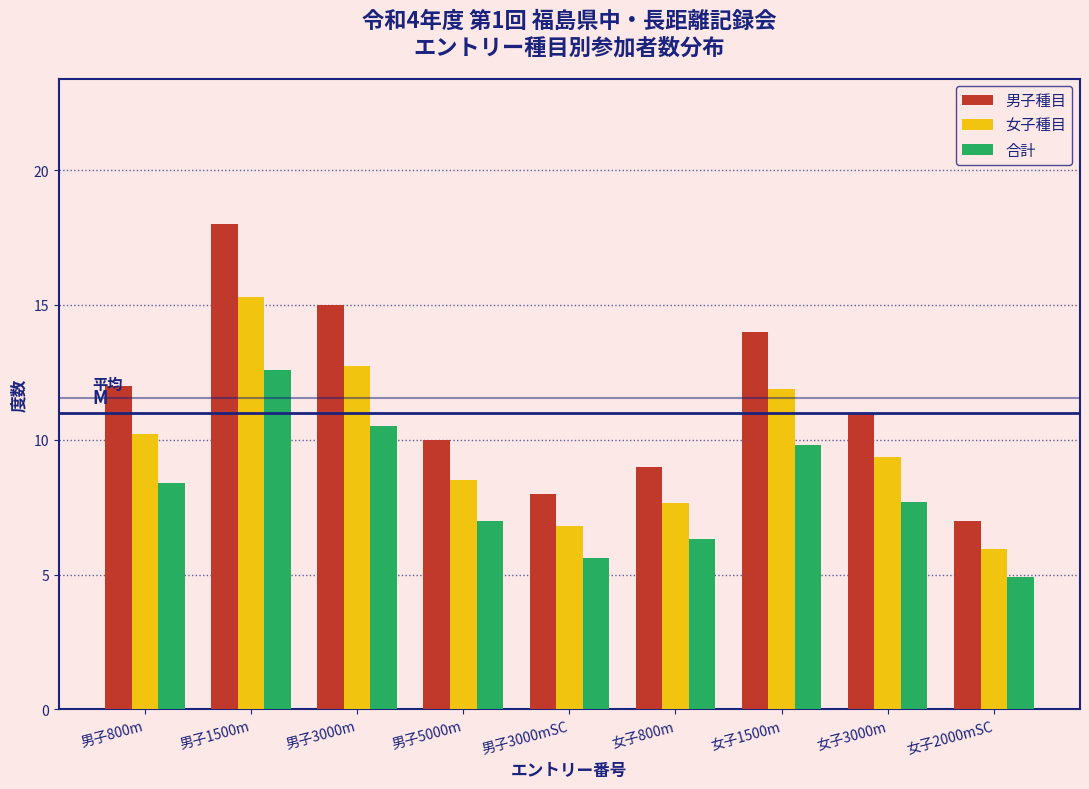

What is the spread (max minus min) of values at 男子1500m?

5.4